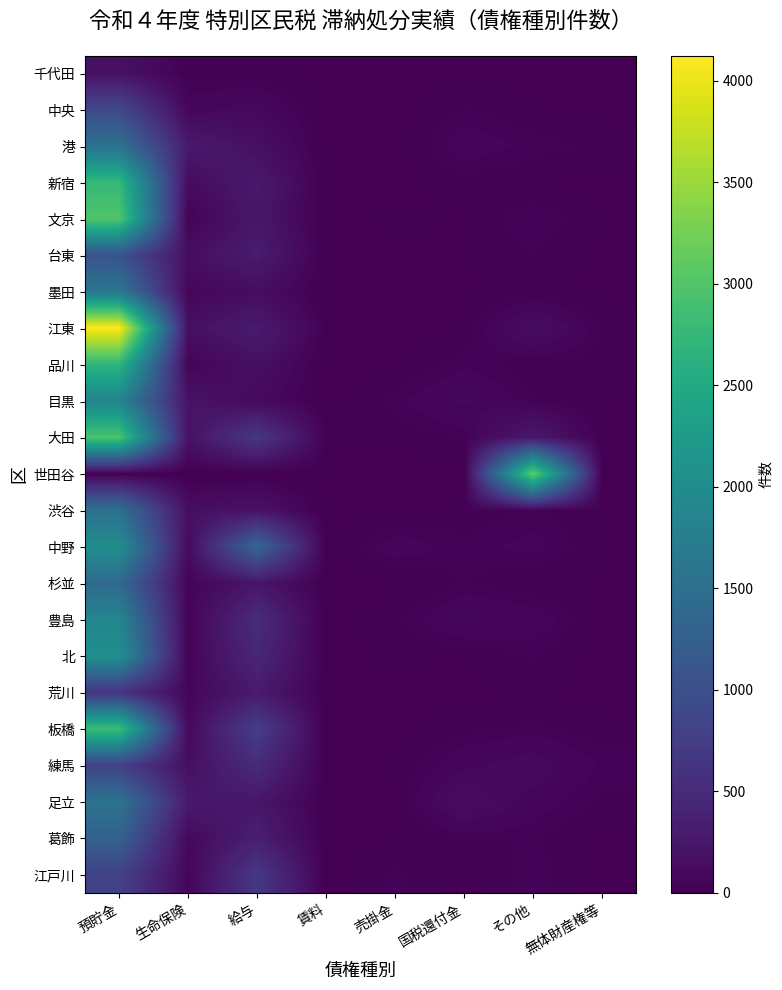

Reading left to right, extract all data points from this chart.

千代田: 預貯金=186	生命保険=13	給与=22	賃料=0	売掛金=0	国税還付金=7	その他=1	無体財産権等=4
中央: 預貯金=899	生命保険=73	給与=93	賃料=0	売掛金=5	国税還付金=34	その他=16	無体財産権等=4
港: 預貯金=1550	生命保険=293	給与=173	賃料=0	売掛金=0	国税還付金=66	その他=43	無体財産権等=27
新宿: 預貯金=2760	生命保険=130	給与=281	賃料=2	売掛金=3	国税還付金=24	その他=12	無体財産権等=3
文京: 預貯金=2997	生命保険=36	給与=258	賃料=0	売掛金=20	国税還付金=13	その他=49	無体財産権等=13
台東: 預貯金=1042	生命保険=156	給与=319	賃料=1	売掛金=7	国税還付金=14	その他=33	無体財産権等=7
墨田: 預貯金=1640	生命保険=73	給与=136	賃料=0	売掛金=1	国税還付金=9	その他=15	無体財産権等=5
江東: 預貯金=4122	生命保険=169	給与=313	賃料=16	売掛金=5	国税還付金=12	その他=144	無体財産権等=27
品川: 預貯金=2704	生命保険=52	給与=166	賃料=0	売掛金=8	国税還付金=43	その他=20	無体財産権等=23
目黒: 預貯金=1863	生命保険=212	給与=107	賃料=3	売掛金=42	国税還付金=87	その他=35	無体財産権等=11
大田: 預貯金=2966	生命保険=191	給与=676	賃料=16	売掛金=17	国税還付金=34	その他=272	無体財産権等=12
世田谷: 預貯金=0	生命保険=0	給与=0	賃料=0	売掛金=0	国税還付金=0	その他=3130	無体財産権等=4
渋谷: 預貯金=1518	生命保険=153	給与=208	賃料=0	売掛金=0	国税還付金=19	その他=34	無体財産権等=10
中野: 預貯金=2024	生命保険=114	給与=1358	賃料=0	売掛金=68	国税還付金=38	その他=58	無体財産権等=14
杉並: 預貯金=1421	生命保険=47	給与=236	賃料=0	売掛金=5	国税還付金=33	その他=12	無体財産権等=13
豊島: 預貯金=1870	生命保険=38	給与=518	賃料=3	売掛金=27	国税還付金=85	その他=69	無体財産権等=7
北: 預貯金=2064	生命保険=42	給与=447	賃料=2	売掛金=21	国税還付金=12	その他=36	無体財産権等=1
荒川: 預貯金=616	生命保険=59	給与=301	賃料=1	売掛金=9	国税還付金=4	その他=16	無体財産権等=2
板橋: 預貯金=2837	生命保険=97	給与=755	賃料=0	売掛金=6	国税還付金=26	その他=37	無体財産権等=19
練馬: 預貯金=800	生命保険=158	給与=504	賃料=1	売掛金=14	国税還付金=71	その他=103	無体財産権等=45
足立: 預貯金=1578	生命保険=295	給与=249	賃料=3	売掛金=7	国税還付金=145	その他=64	無体財産権等=26
葛飾: 預貯金=1267	生命保険=95	給与=356	賃料=0	売掛金=9	国税還付金=30	その他=34	無体財産権等=8
江戸川: 預貯金=807	生命保険=55	給与=676	賃料=0	売掛金=39	国税還付金=5	その他=43	無体財産権等=3